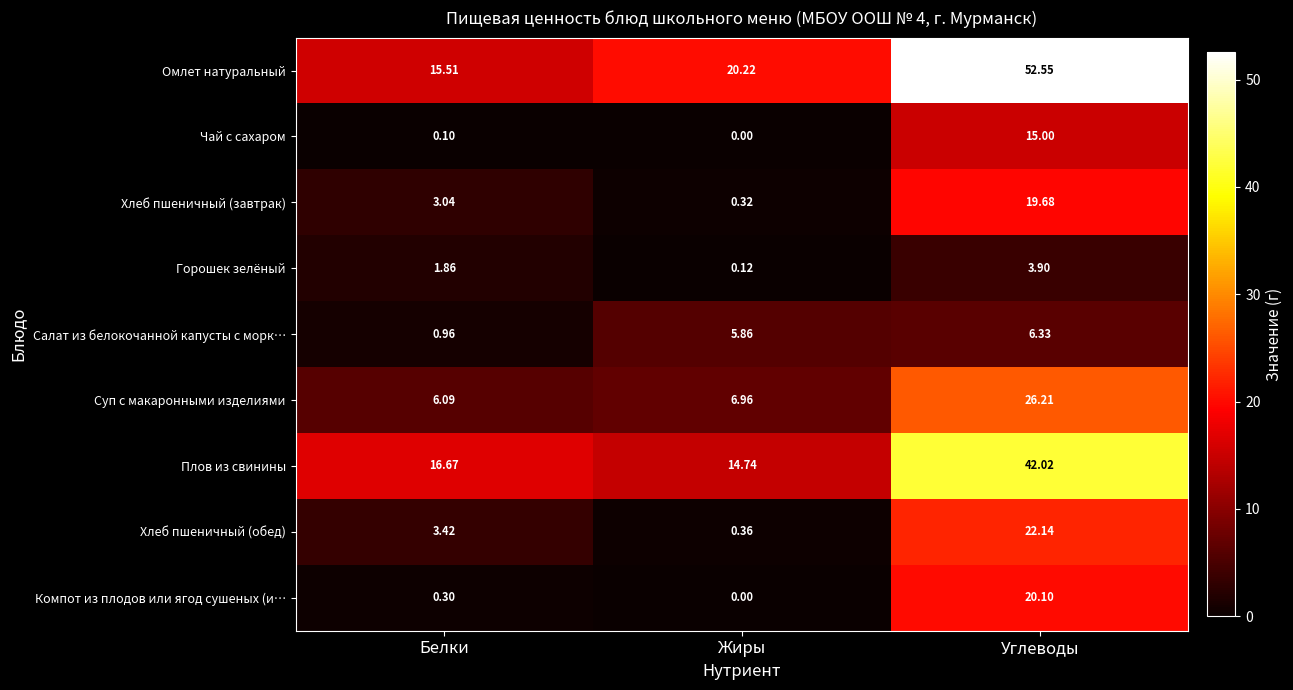

At which label is Плов из свинины closest to 28?

Белки